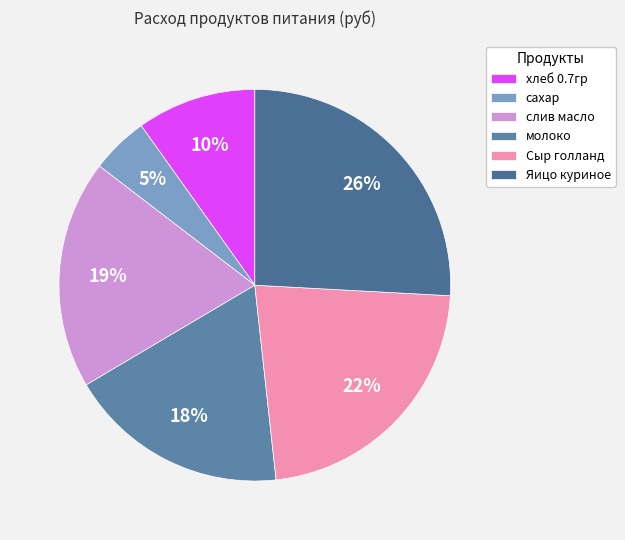

How many segments does this pie chart have?

6